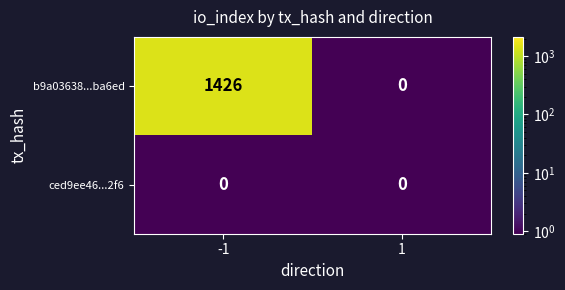

What is the greatest value displayed?

1426